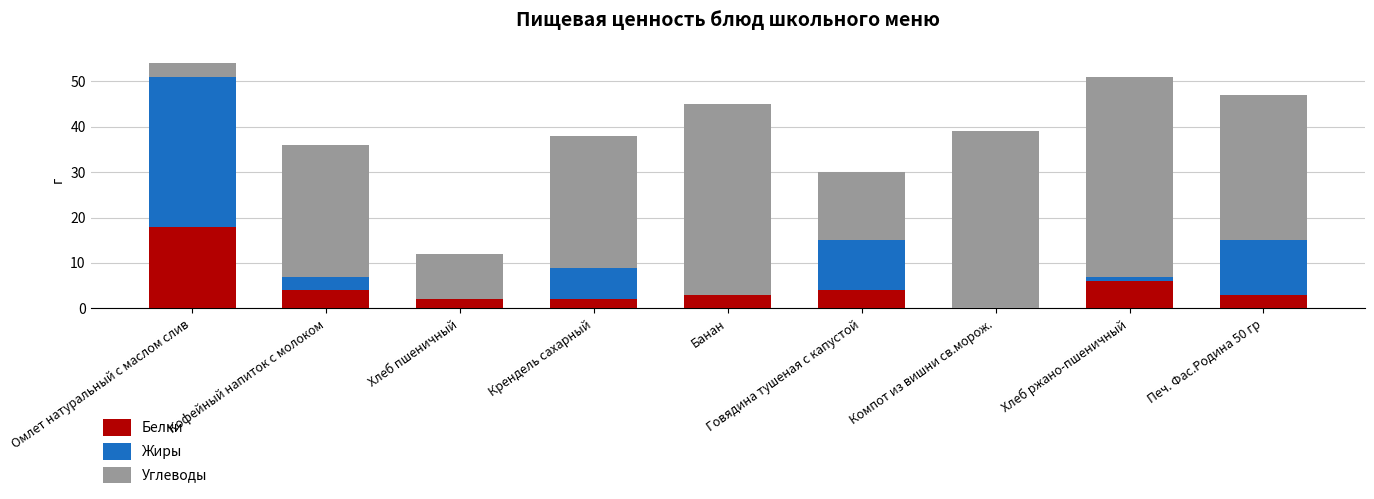

What is the total value across all series at Компот из вишни св.морож.?

39